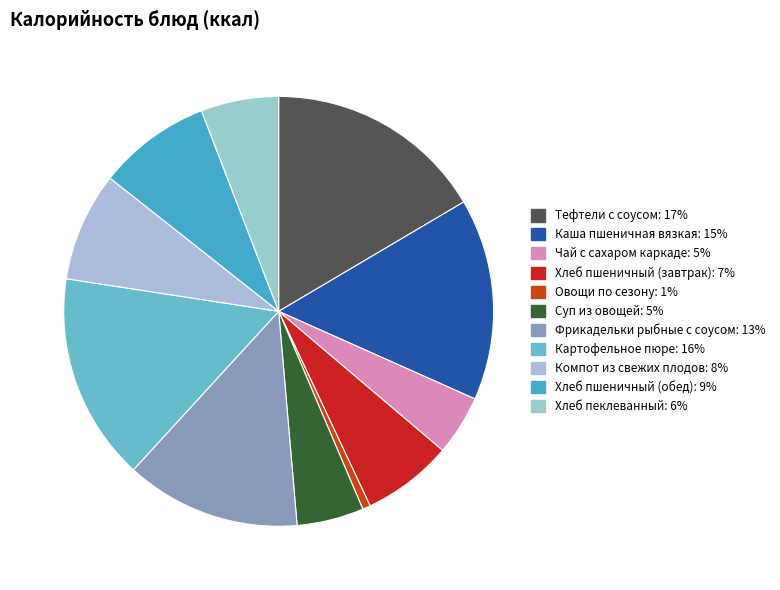

Combined, do Хлеб пеклеванный and Хлеб пшеничный (завтрак) account for over 50%?

No